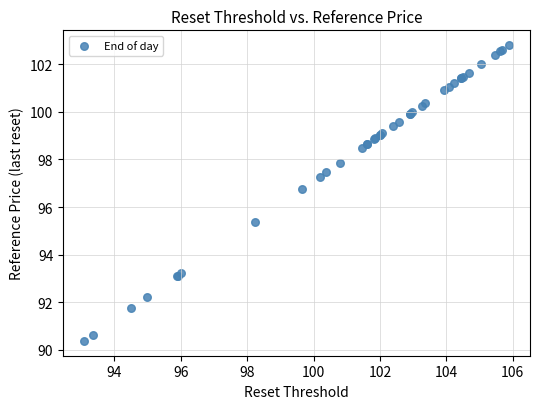

What Y value in the scatter plot is closest to 96?

95.4